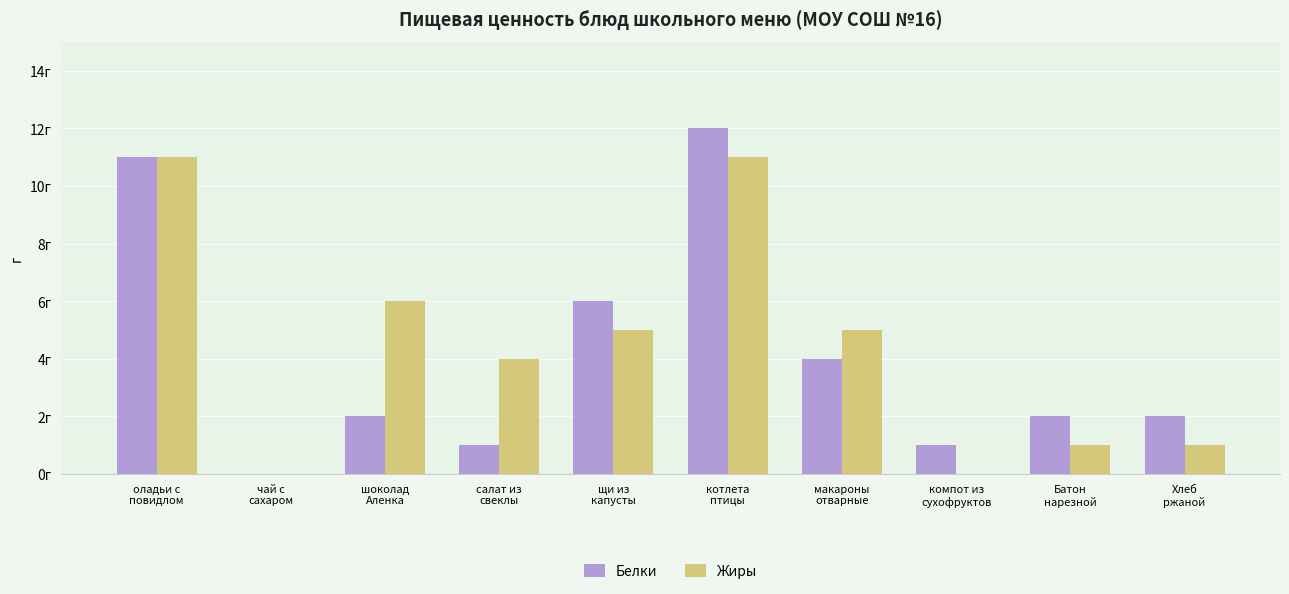

Which series has the largest range (max minus min)?

Белки